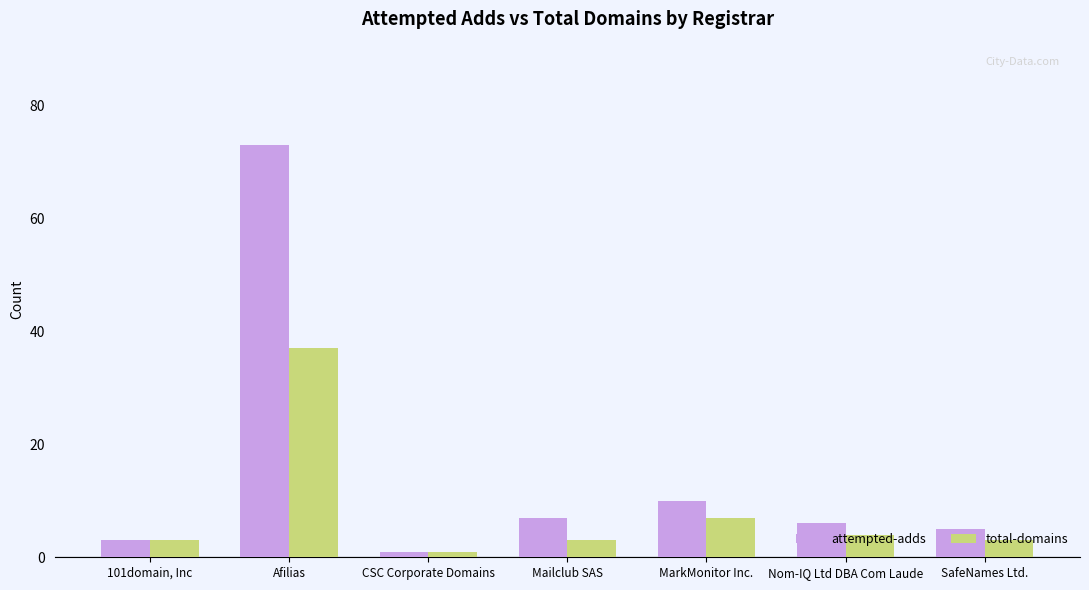

At which category is the sum across all series the highest?

Afilias